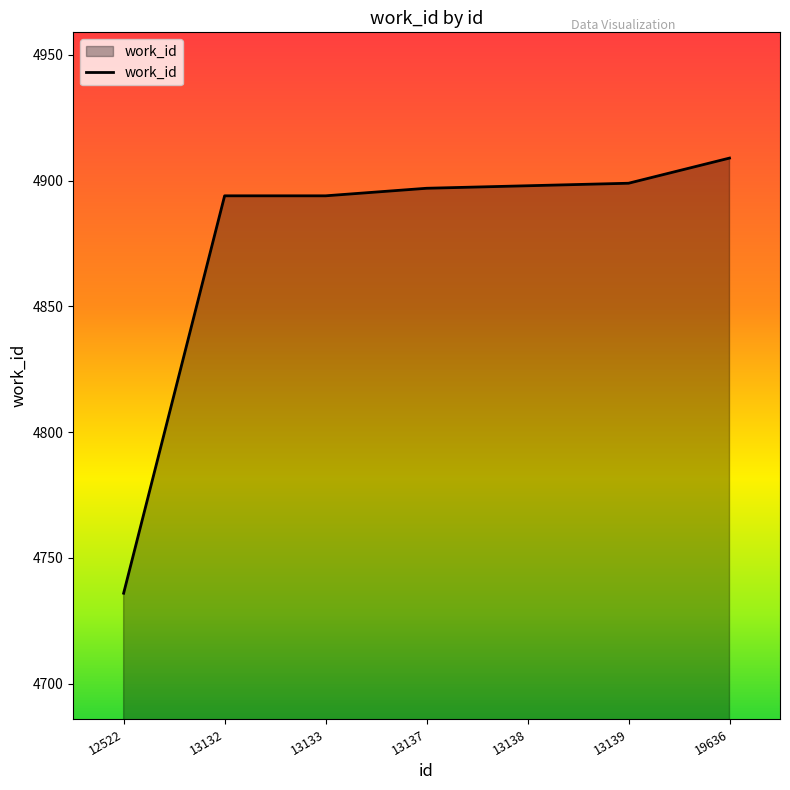

The chart shows a value of 4894 at 13133. True or false?

True